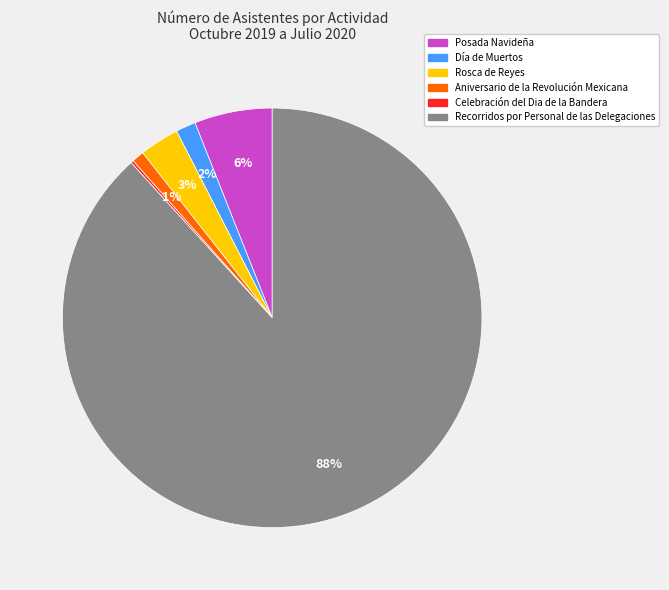

Approximately how many times larger is the value at Recorridos por Personal de las Delegaciones compared to Posada Navideña?

14.7